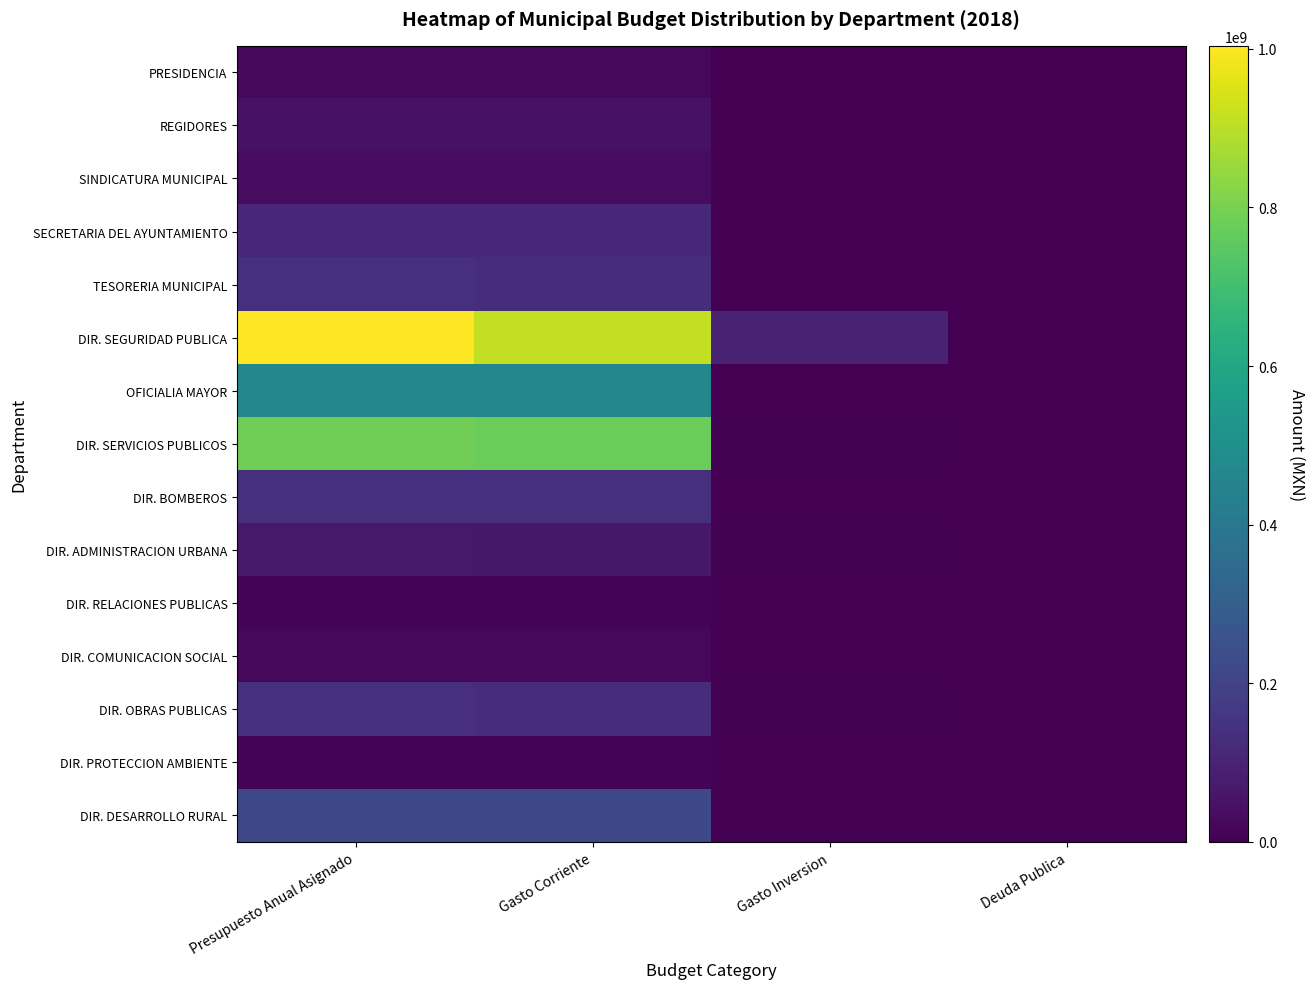

Reading left to right, transcribe all the data shown in this chart.

PRESIDENCIA: Presupuesto Anual Asignado=22245491.3	Gasto Corriente=22245491.3	Gasto Inversion=0.0	Deuda Publica=0.0
REGIDORES: Presupuesto Anual Asignado=47850224.0	Gasto Corriente=47850224.0	Gasto Inversion=0.0	Deuda Publica=0.0
SINDICATURA MUNICIPAL: Presupuesto Anual Asignado=31474203.3	Gasto Corriente=31424203.3	Gasto Inversion=50000.0	Deuda Publica=0.0
SECRETARIA DEL AYUNTAMIENTO: Presupuesto Anual Asignado=113828856.7	Gasto Corriente=113820856.7	Gasto Inversion=8000.0	Deuda Publica=0.0
TESORERIA MUNICIPAL: Presupuesto Anual Asignado=133581855.2	Gasto Corriente=133168655.2	Gasto Inversion=413200.0	Deuda Publica=0.0
DIR. SEGURIDAD PUBLICA: Presupuesto Anual Asignado=1003679702.8	Gasto Corriente=911206112.8	Gasto Inversion=92473590.0	Deuda Publica=0.0
OFICIALIA MAYOR: Presupuesto Anual Asignado=466309616.1	Gasto Corriente=465592080.1	Gasto Inversion=717536.0	Deuda Publica=0.0
DIR. SERVICIOS PUBLICOS: Presupuesto Anual Asignado=784807289.9	Gasto Corriente=780141969.9	Gasto Inversion=4665320.0	Deuda Publica=0.0
DIR. BOMBEROS: Presupuesto Anual Asignado=139981669.1	Gasto Corriente=139981669.1	Gasto Inversion=0.0	Deuda Publica=0.0
DIR. ADMINISTRACION URBANA: Presupuesto Anual Asignado=68132115.1	Gasto Corriente=63202115.1	Gasto Inversion=4930000.0	Deuda Publica=0.0
DIR. RELACIONES PUBLICAS: Presupuesto Anual Asignado=8378699.1	Gasto Corriente=8228699.1	Gasto Inversion=150000.0	Deuda Publica=0.0
DIR. COMUNICACION SOCIAL: Presupuesto Anual Asignado=20280406.0	Gasto Corriente=20280406.0	Gasto Inversion=0.0	Deuda Publica=0.0
DIR. OBRAS PUBLICAS: Presupuesto Anual Asignado=135506380.1	Gasto Corriente=127747482.0	Gasto Inversion=7758898.1	Deuda Publica=0.0
DIR. PROTECCION AMBIENTE: Presupuesto Anual Asignado=11337796.2	Gasto Corriente=11305296.2	Gasto Inversion=32500.0	Deuda Publica=0.0
DIR. DESARROLLO RURAL: Presupuesto Anual Asignado=219045092.5	Gasto Corriente=218245092.5	Gasto Inversion=800000.0	Deuda Publica=0.0